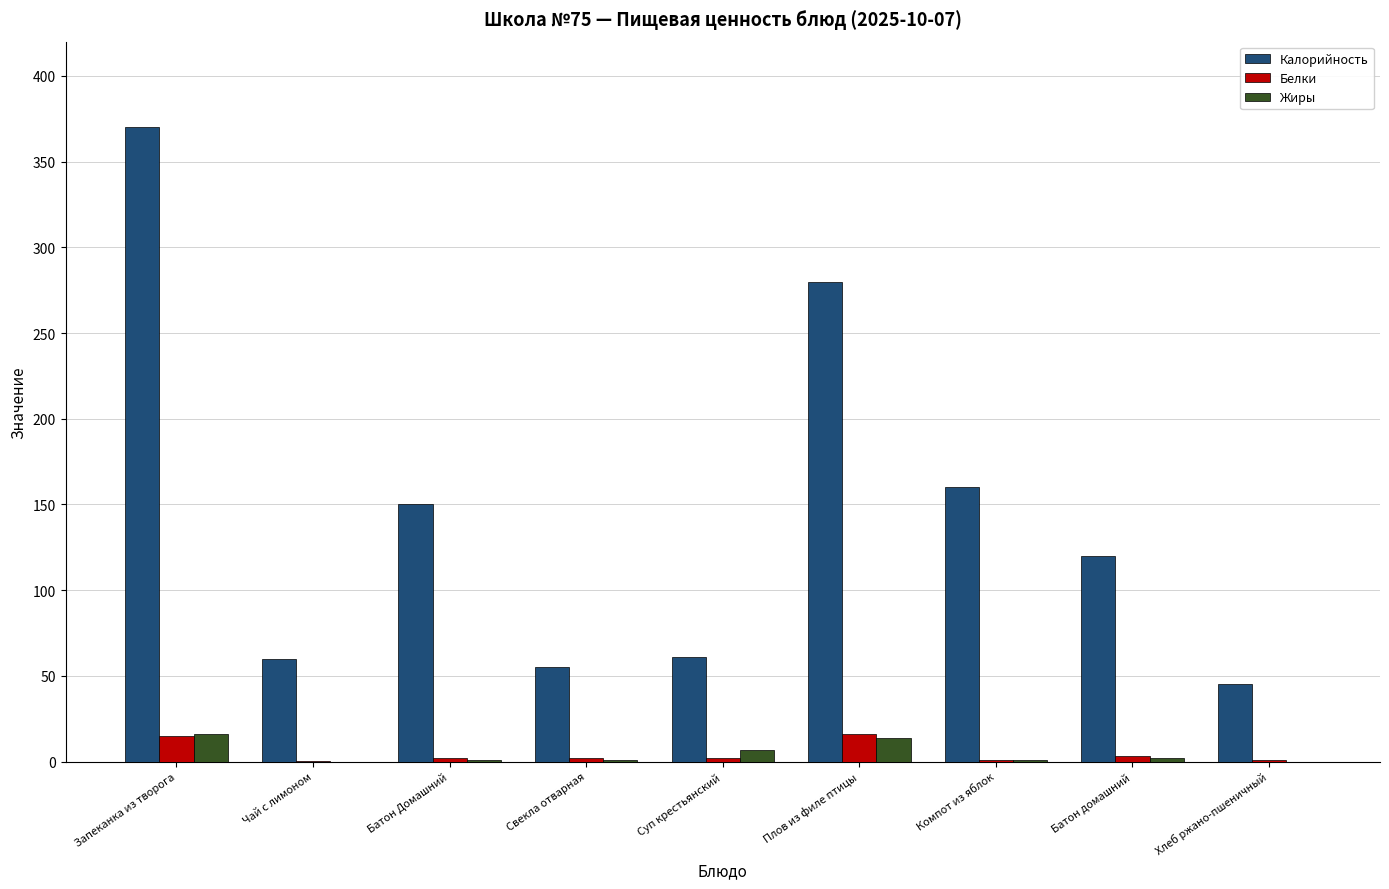

Which series has the largest total across all categories?

Калорийность